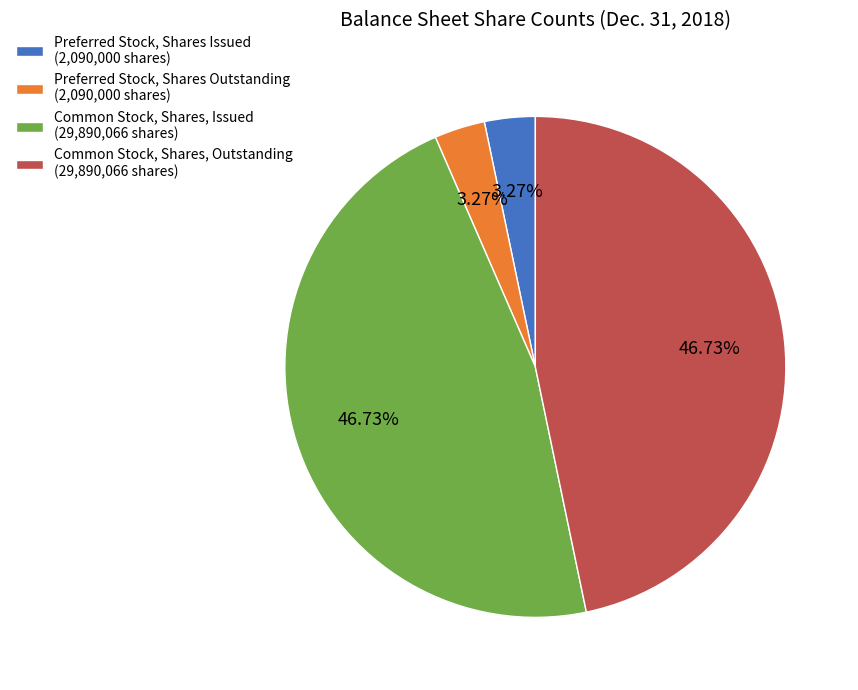

Is it true that Common Stock, Shares, Outstanding is 47% of the pie?

True